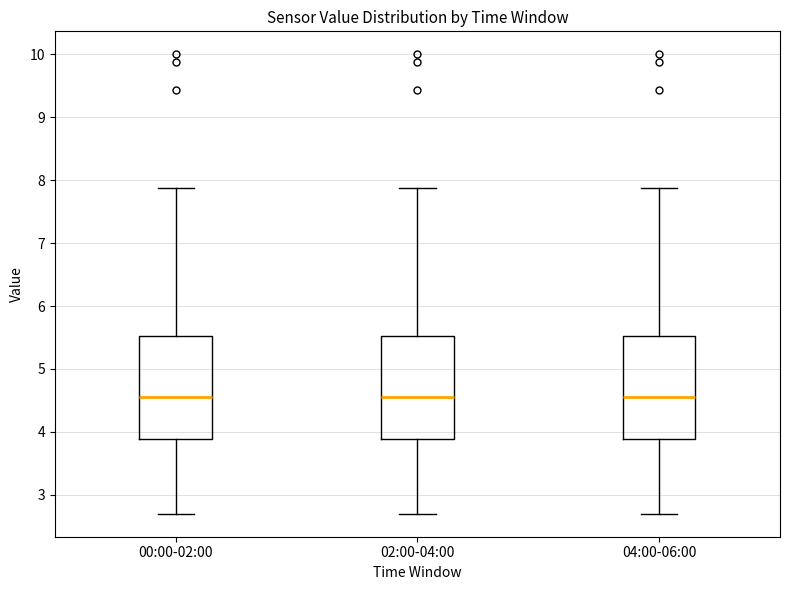

Reading left to right, transcribe this box plot: for each box, give where its median line is, the range the box spans, and where its two whiskers end, as read against the y-axis. The values are not printed on the chart, so give them approximately, as read against the axis.

00:00-02:00: median 4.6, box 3.9 to 5.5, whiskers 2.7 to 7.9
02:00-04:00: median 4.6, box 3.9 to 5.5, whiskers 2.7 to 7.9
04:00-06:00: median 4.6, box 3.9 to 5.5, whiskers 2.7 to 7.9